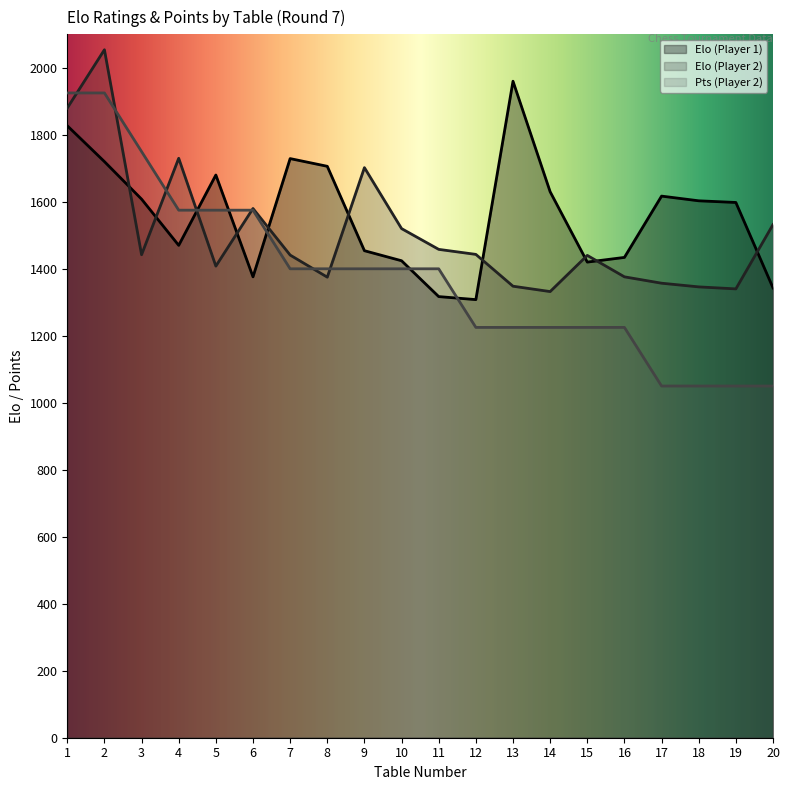

How many interior local valleys does the Elo (Player 1) series have?

4